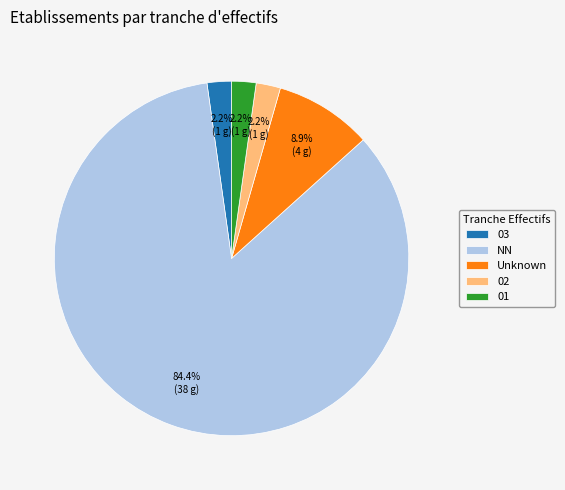

How many segments does this pie chart have?

5